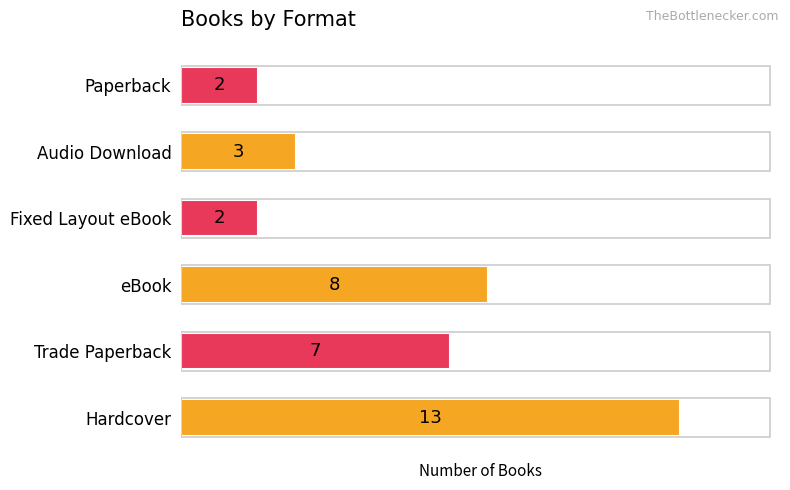

What is the difference between the values at Trade Paperback and Hardcover?

6